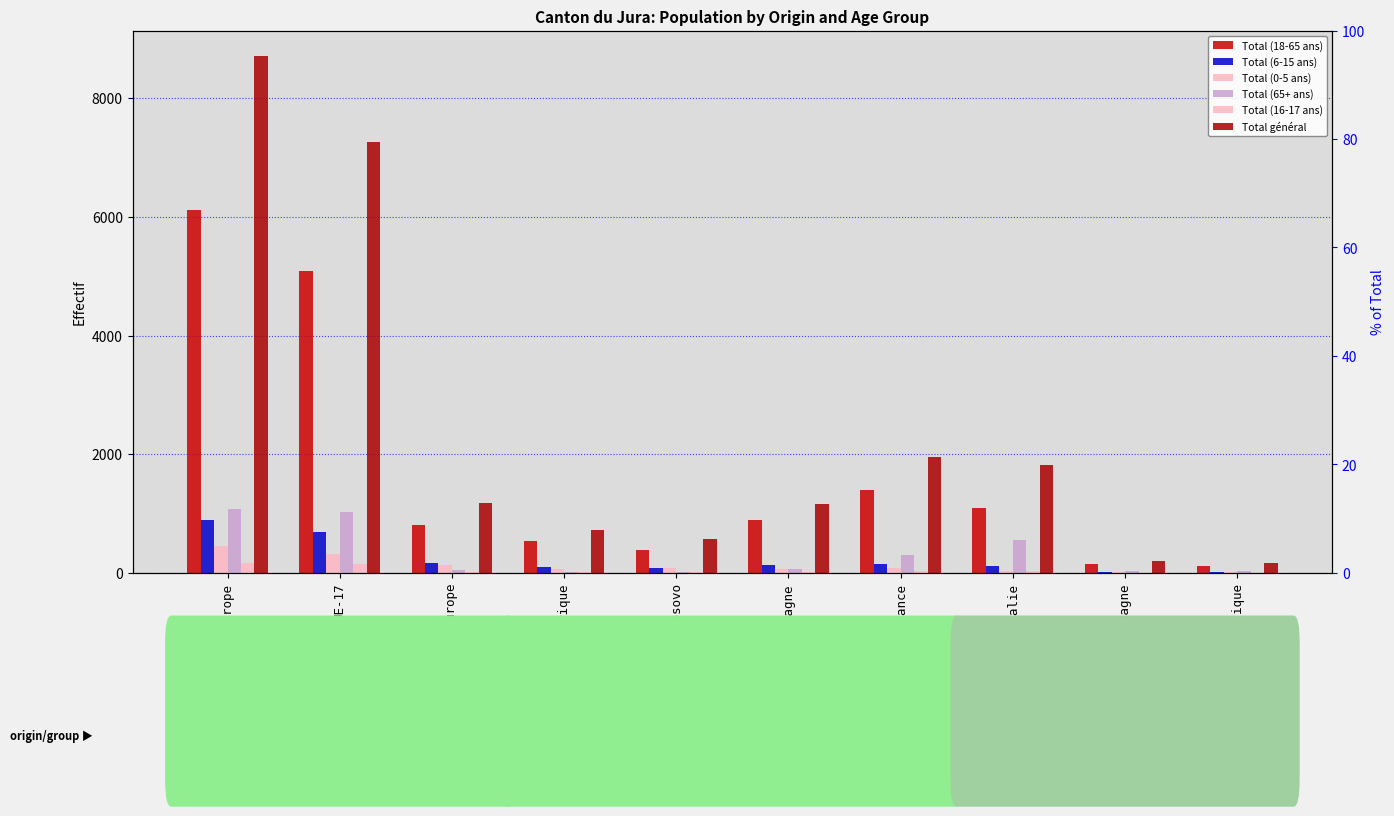

What is the approximate value of Total (18-65 ans) at Europe, to the nearest 10?

6120